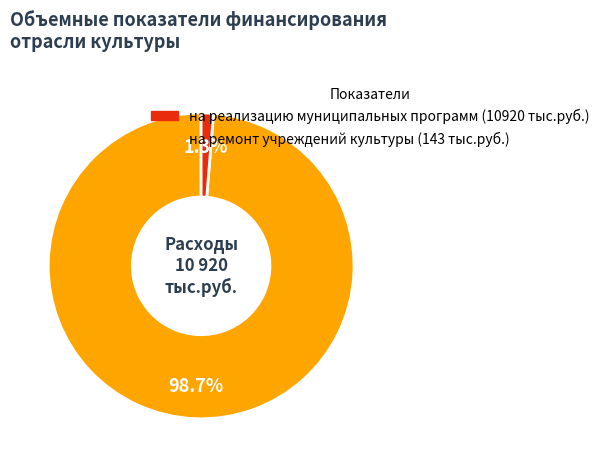

Count the number of slices in the pie.

2